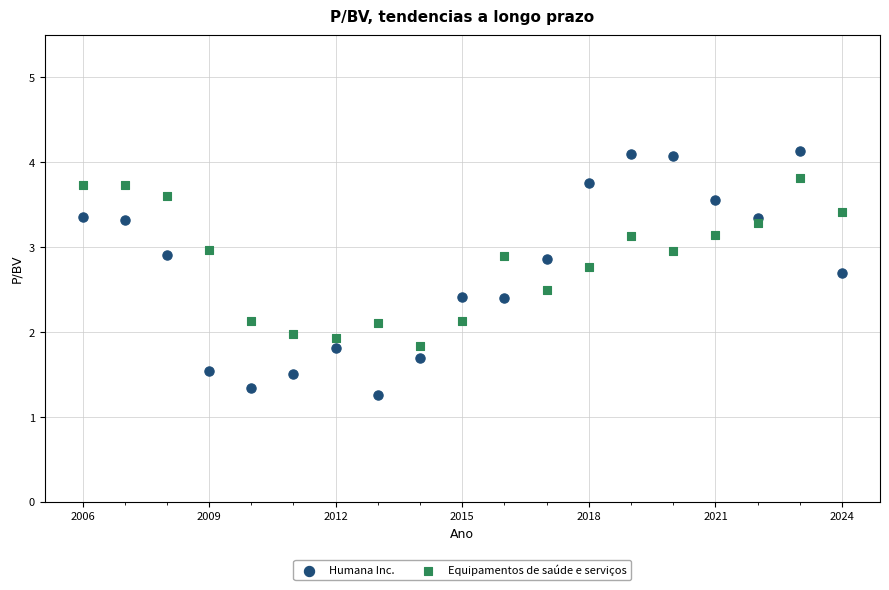

What are all the series names shown in the legend?

Humana Inc., Equipamentos de saúde e serviços